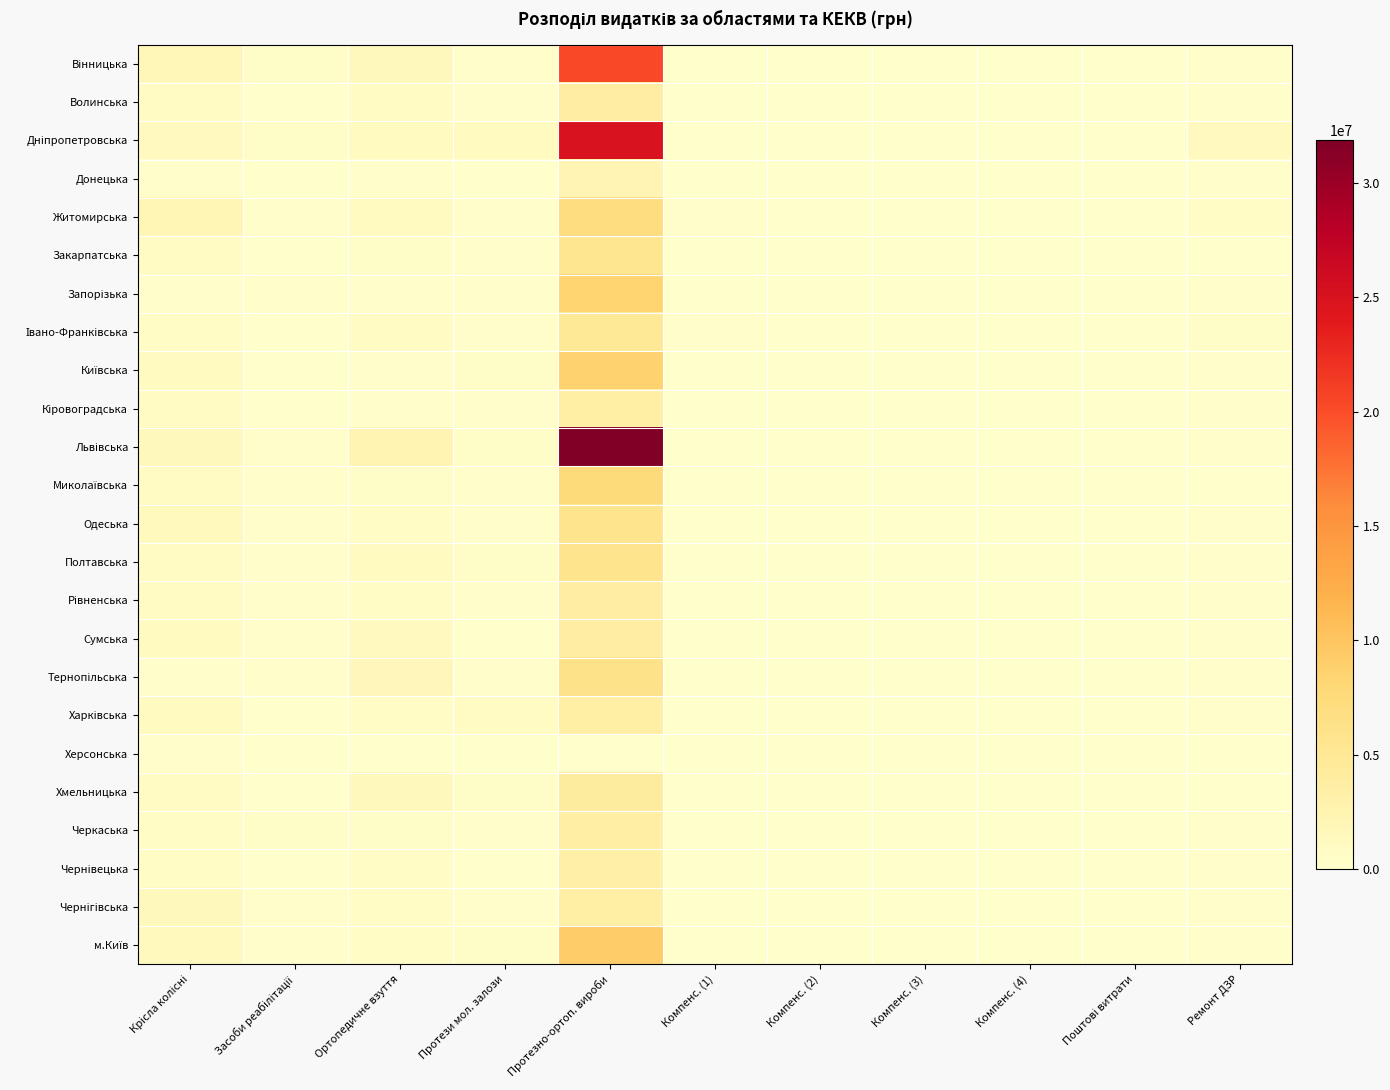

At how many categories does at least one series exceed 23561671?

1